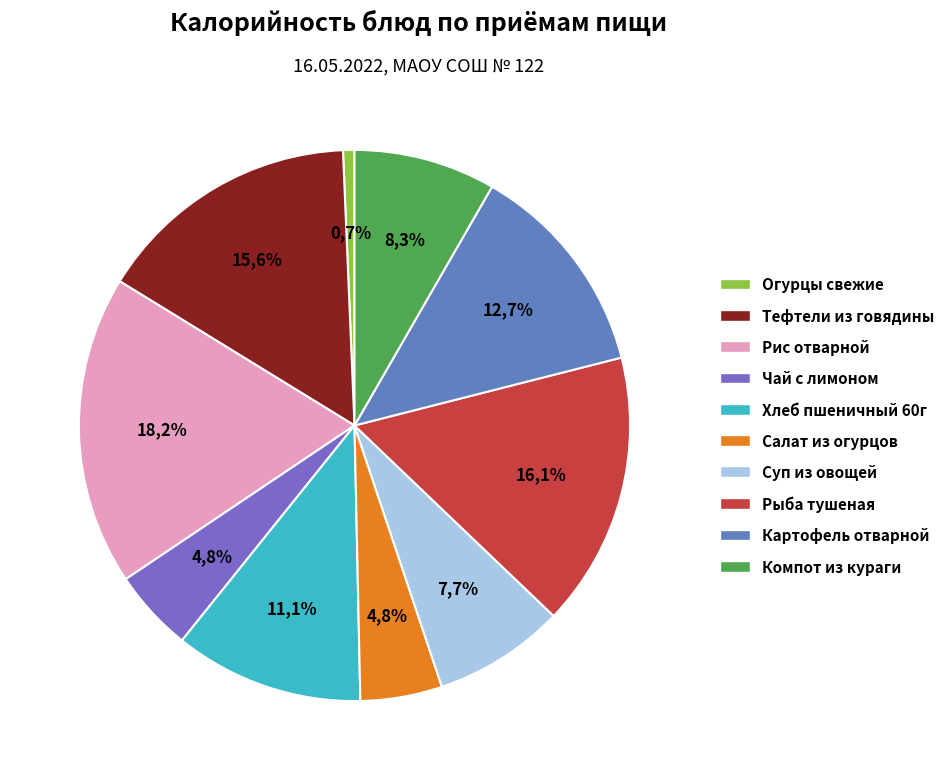

How many segments does this pie chart have?

10